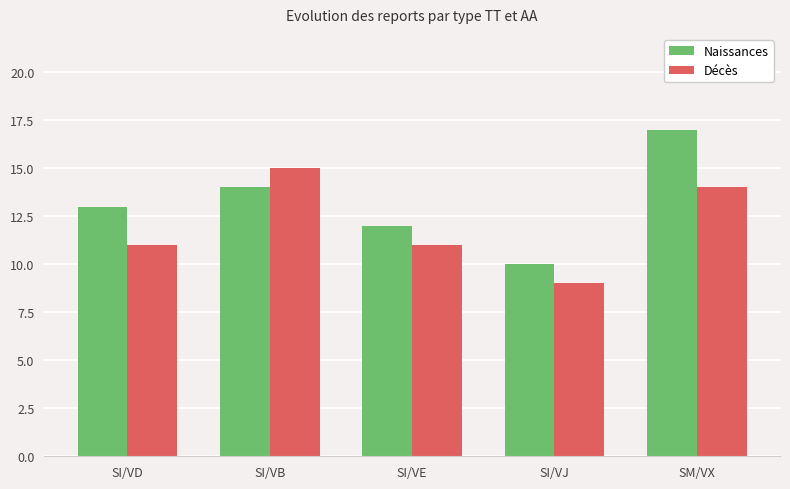

What is the sum of all Décès values?

60